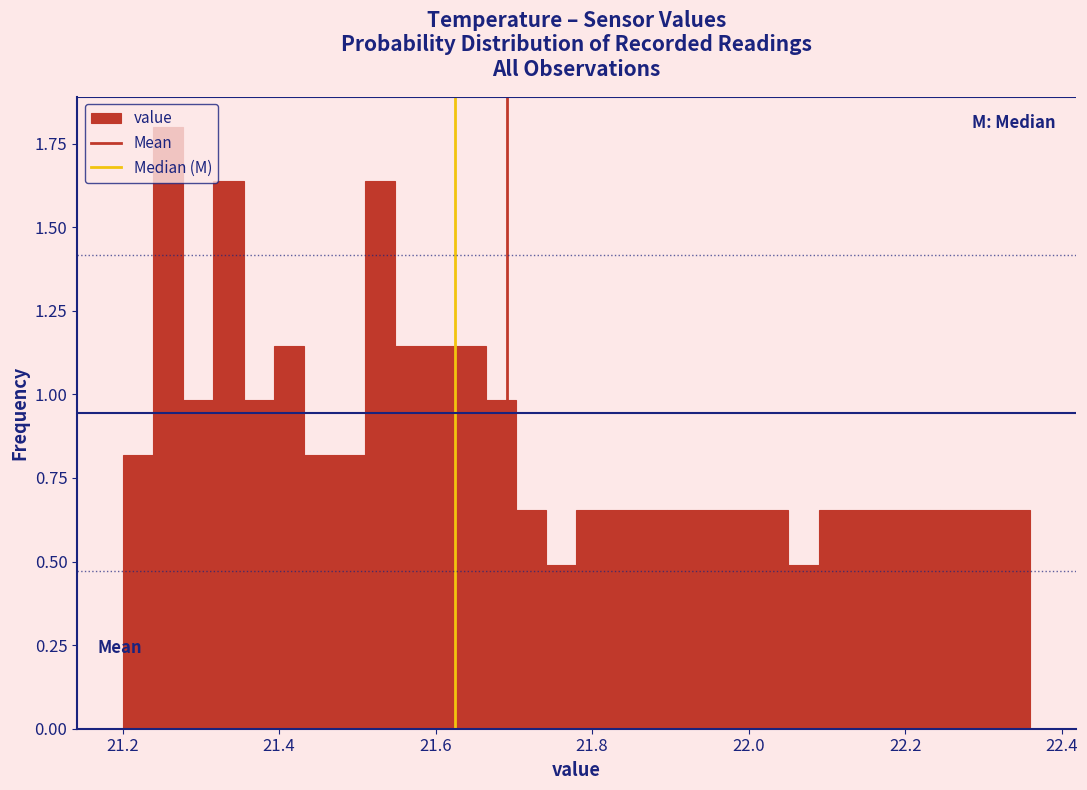

Around what value on the x-axis is the tallest bar? Give the approximate position of its centre, as read against the axis.

21.26